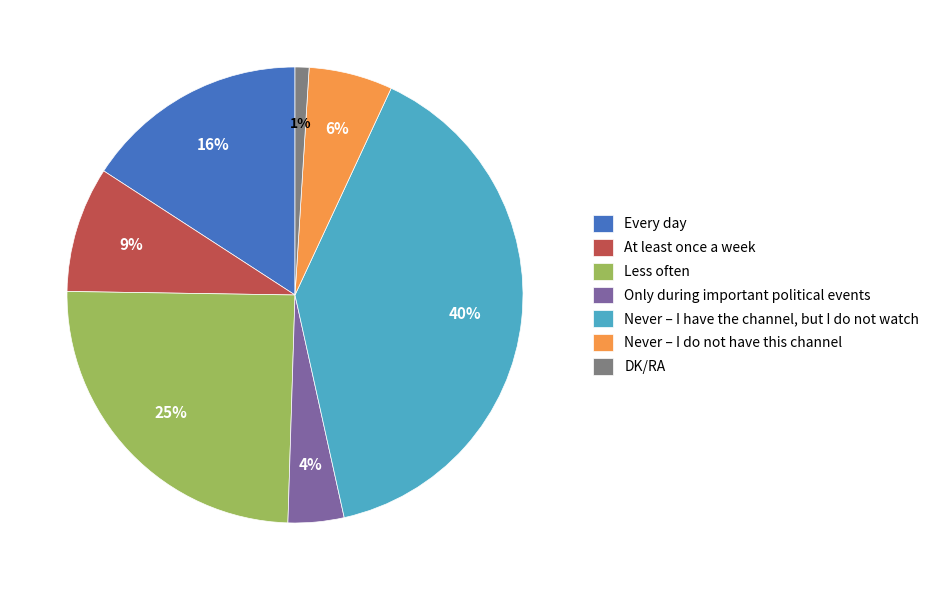

Rank the categories by value from lowest to highest.

DK/RA, Only during important political events, Never – I do not have this channel, At least once a week, Every day, Less often, Never – I have the channel, but I do not watch